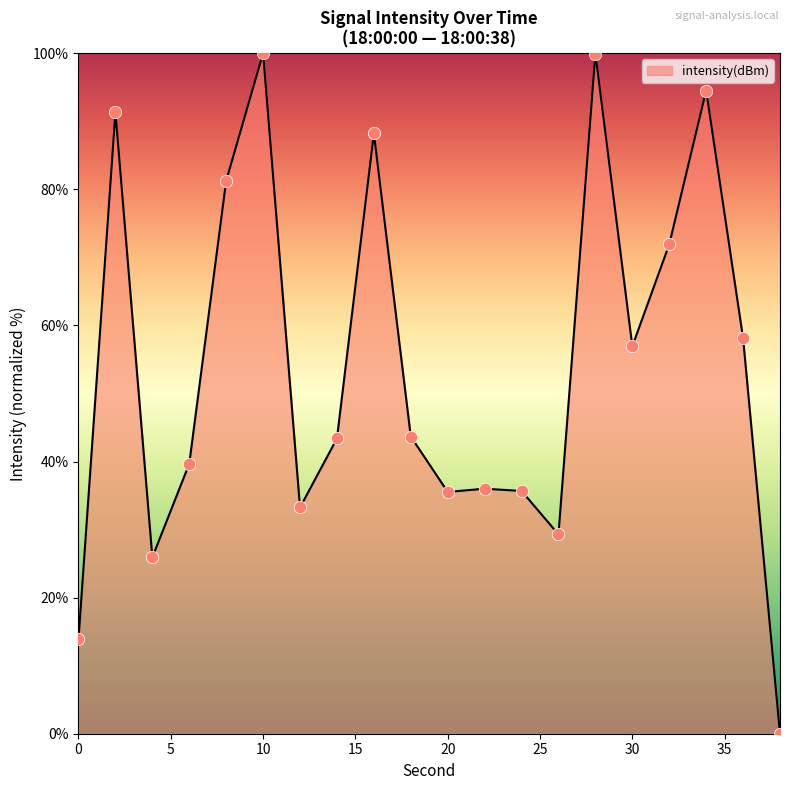

What is the difference between the maximum and minimum values?

100.0